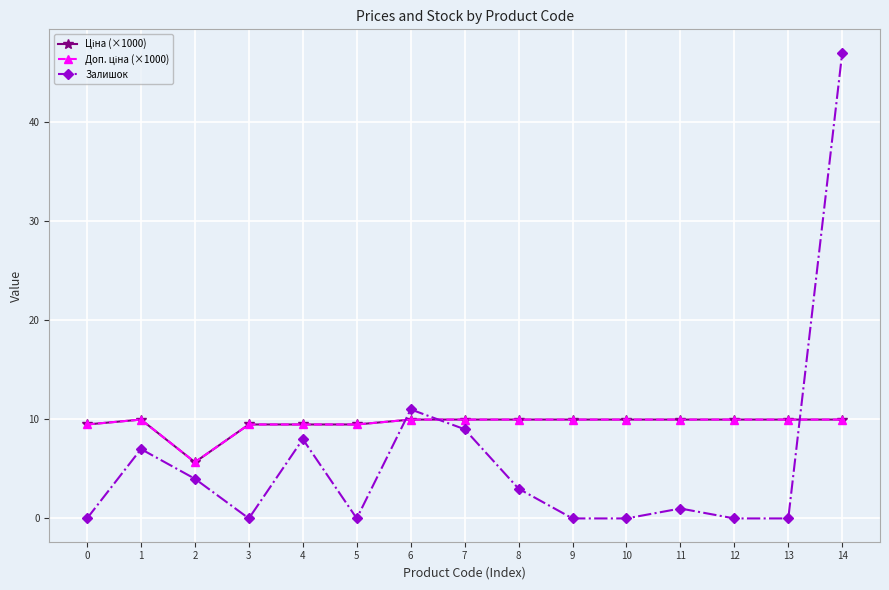

At 2, list the series in order from largest to smallest.

Ціна (×1000), Доп. ціна (×1000), Залишок